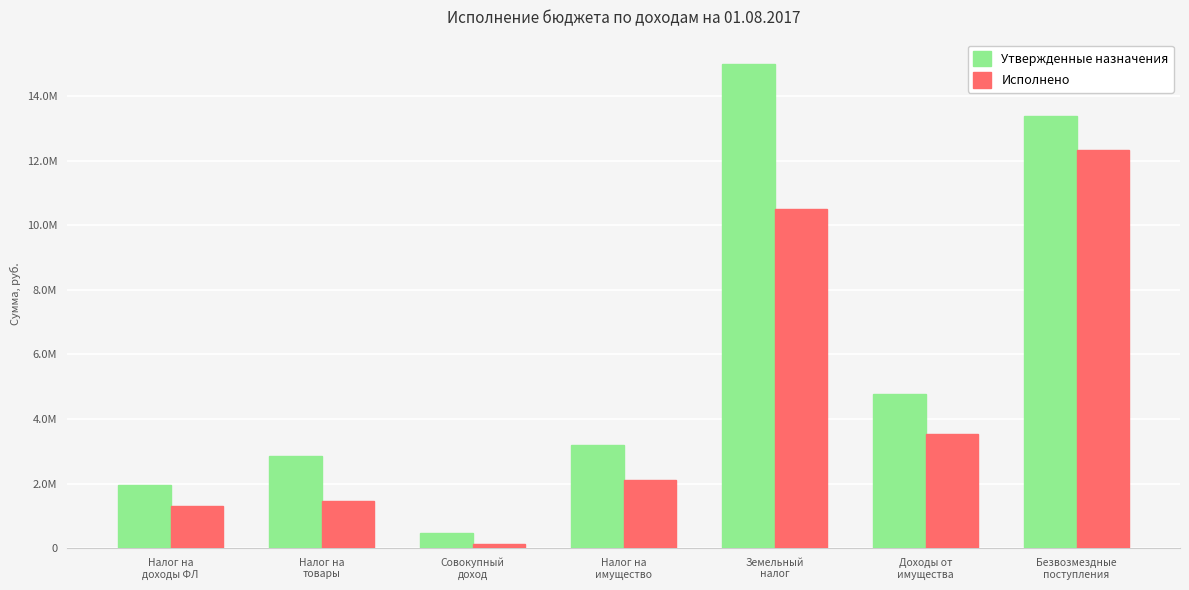

Which series has the largest range (max minus min)?

Утвержденные назначения